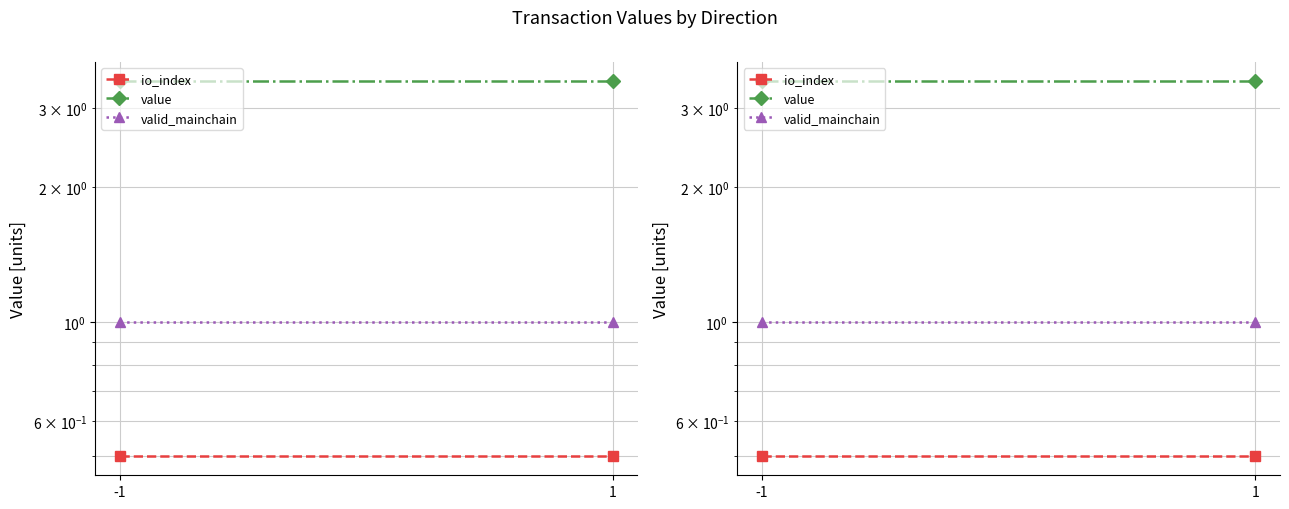

What is the maximum value shown in the chart?

3.5